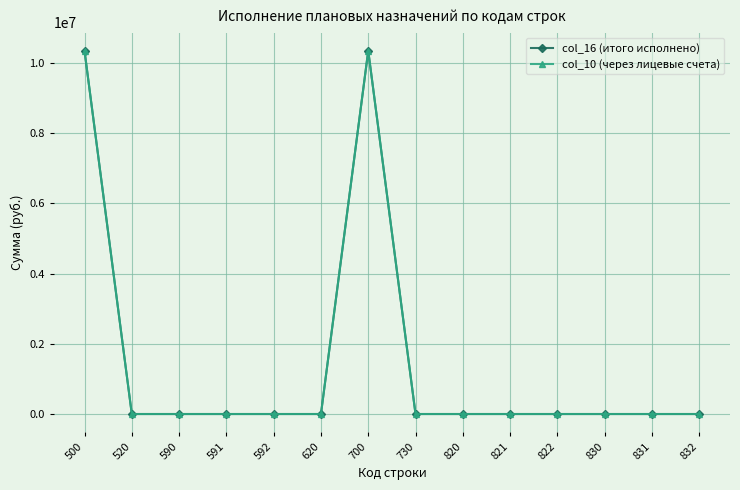

What is the difference between the col_10 (через лицевые счета) values at 590 and 500?

10349063.8